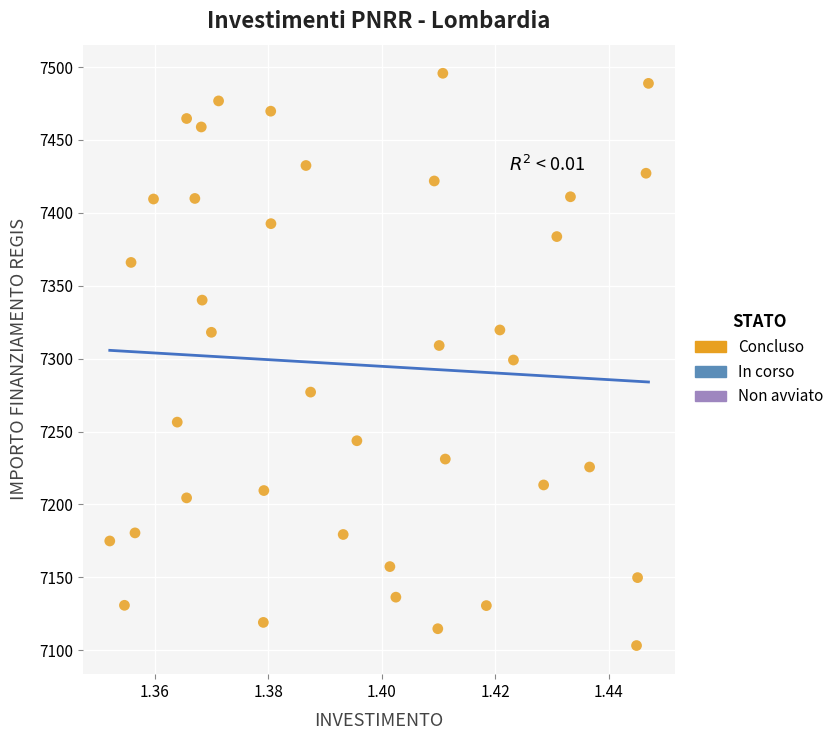

What is the range of Y values (max minus min)?

392.5